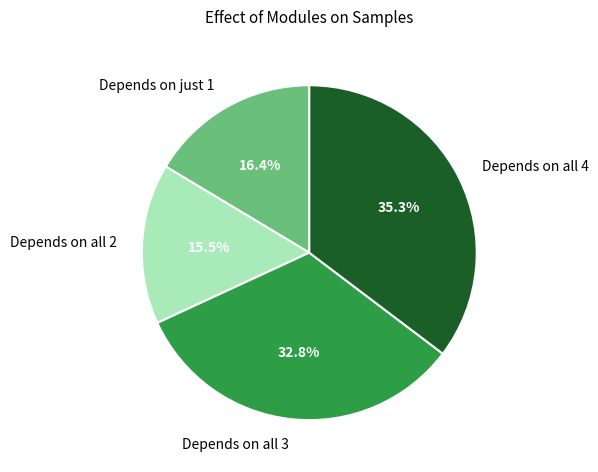

Which category has the smallest portion of the pie?

Depends on all 2